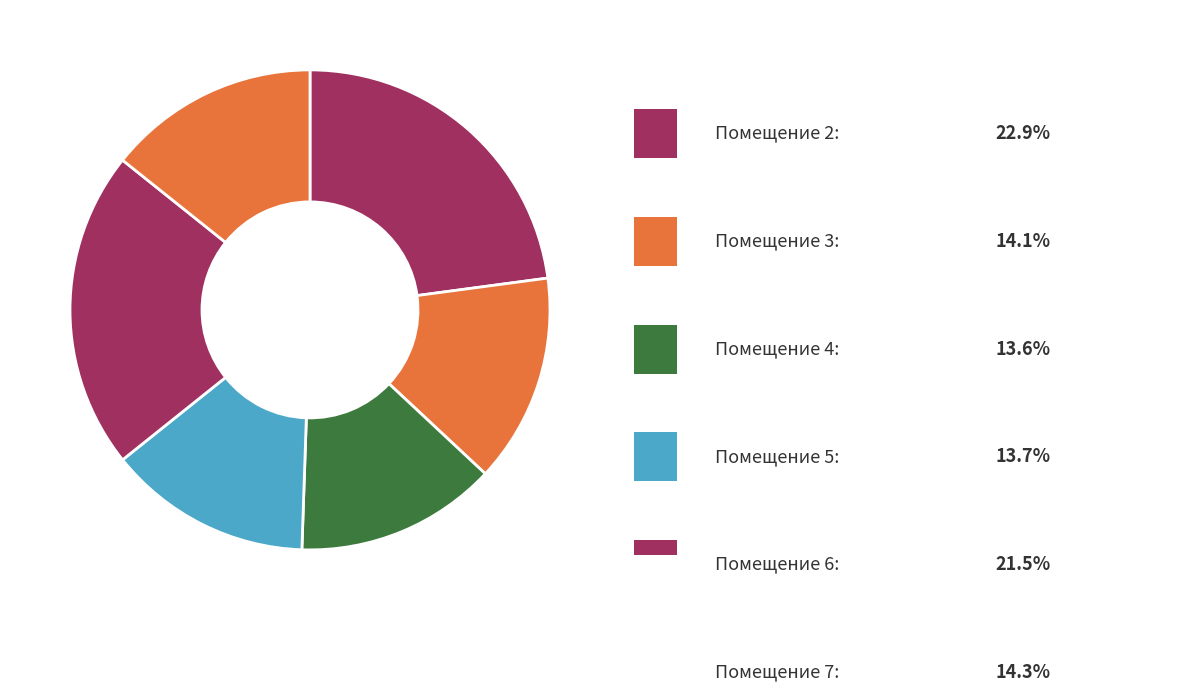

How many segments does this pie chart have?

6